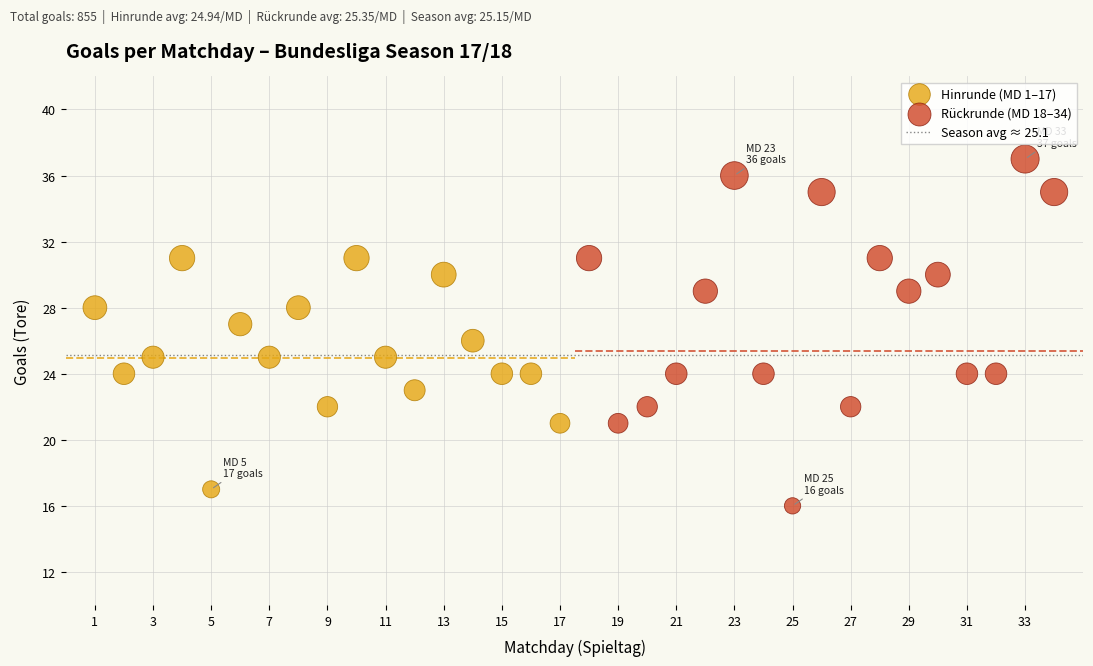

Which series contains the lowest Y value?

Rückrunde (MD 18–34)